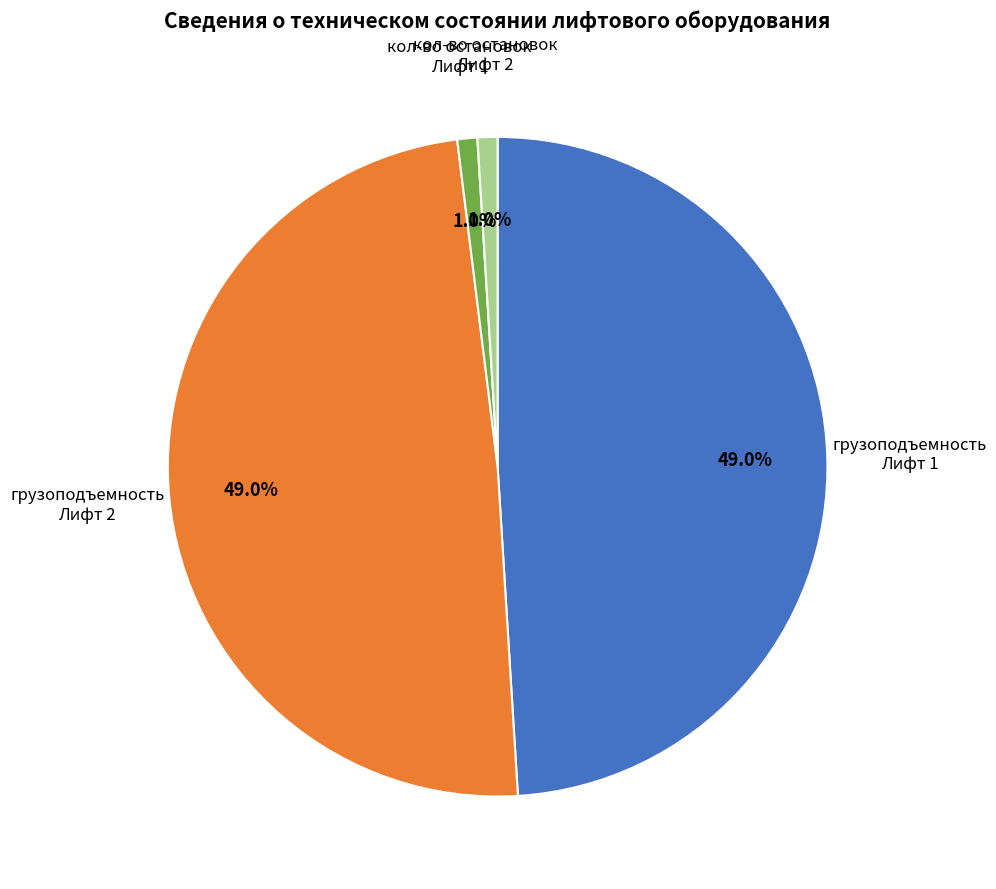

What is the total percentage of грузоподъемность Лифт 2 and грузоподъемность Лифт 1?

98.0%